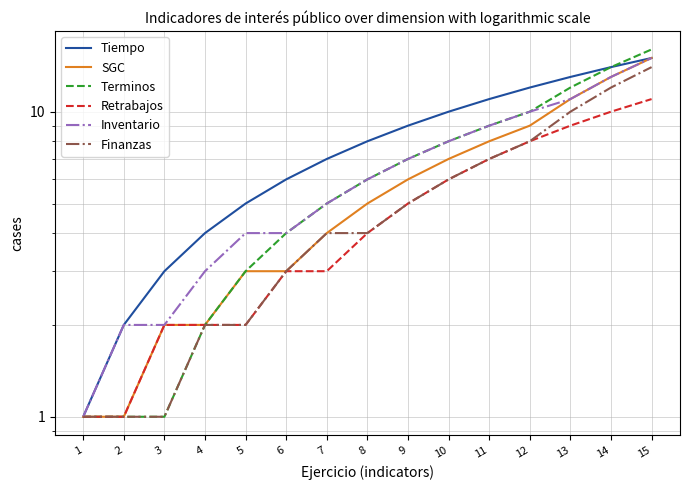

Does the chart have visible grid lines?

Yes